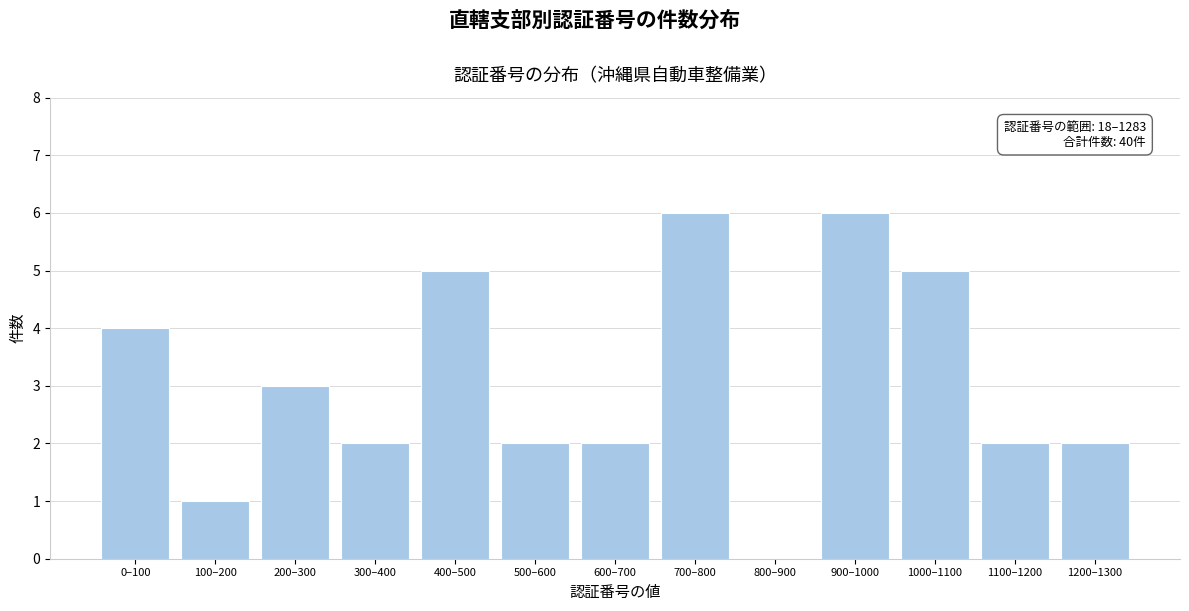

Reading left to right, extract all data points from this chart.

0–100=4	100–200=1	200–300=3	300–400=2	400–500=5	500–600=2	600–700=2	700–800=6	800–900=0	900–1000=6	1000–1100=5	1100–1200=2	1200–1300=2